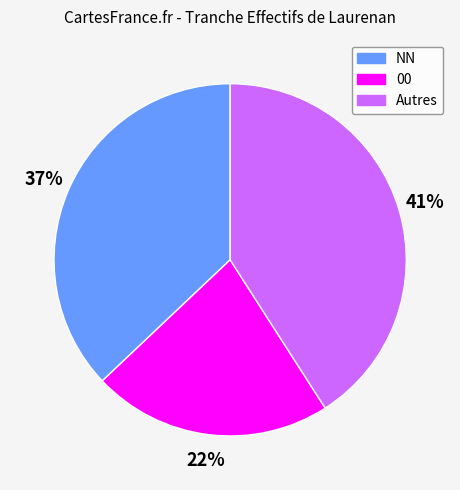

Is there a majority slice in this chart?

No